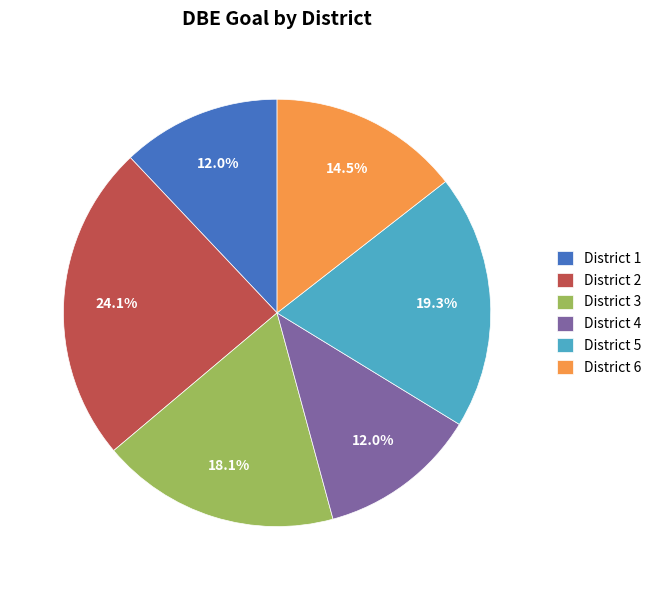

Does District 4 represent more than half of the total?

No